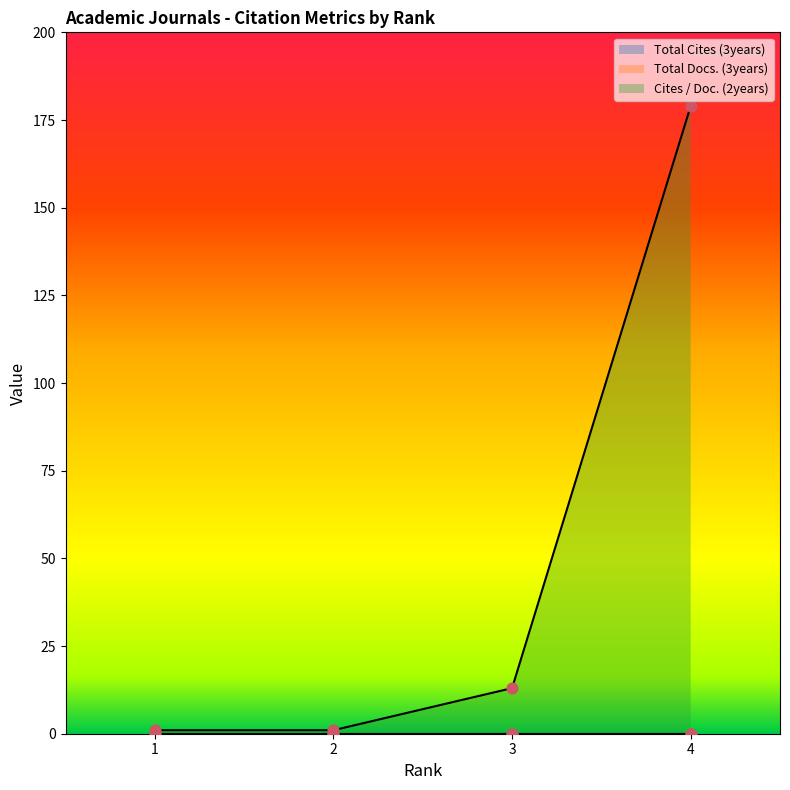

Which series has the widest spread of Y values?

Cites / Doc. (2years)